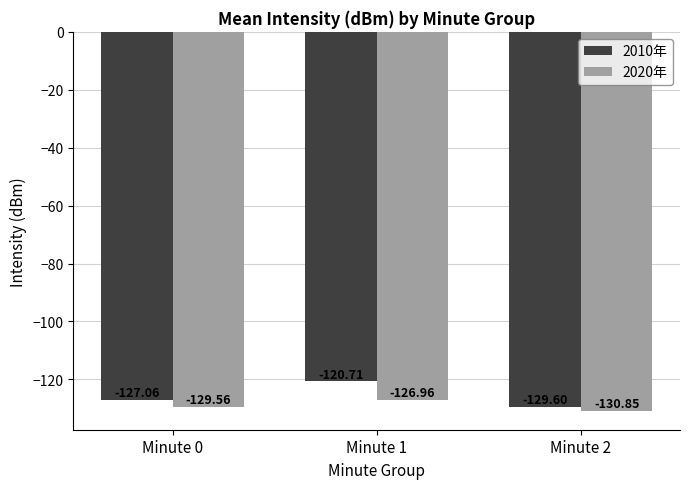

At which category is the sum across all series the highest?

Minute 1